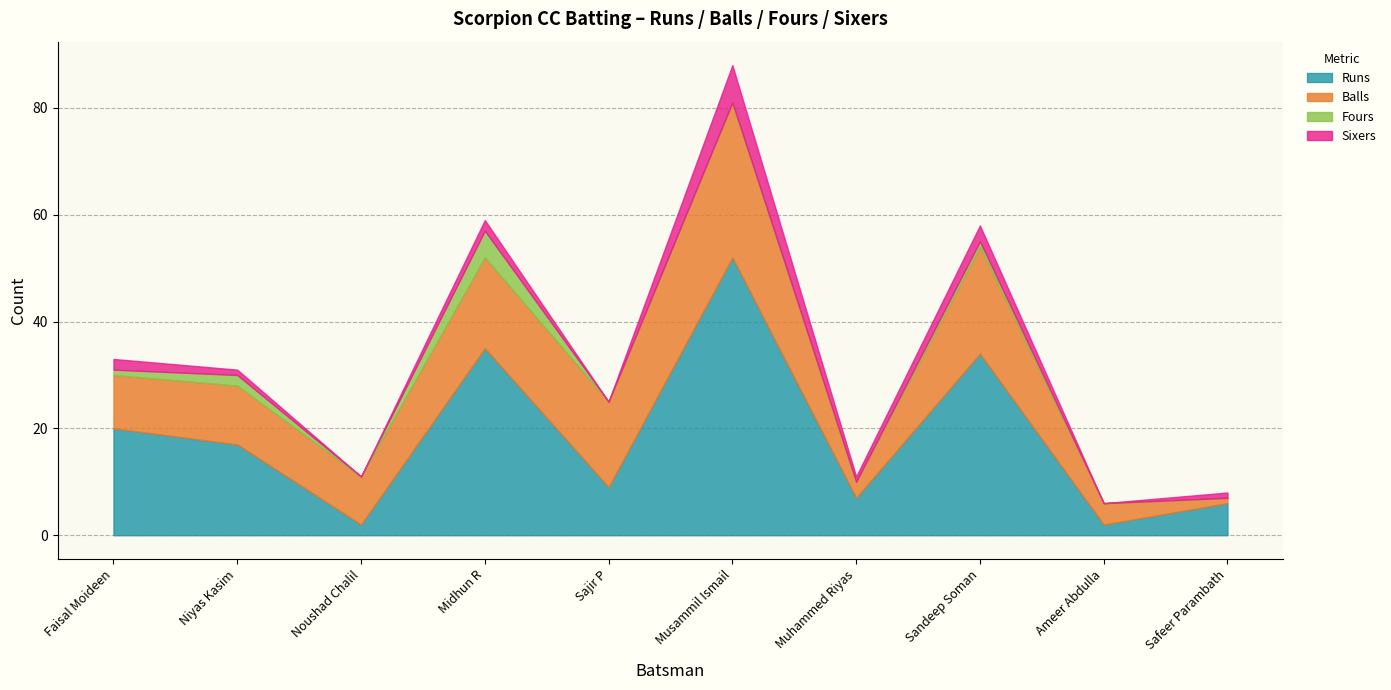

Where is the first local minimum for Fours?

Noushad Chalil